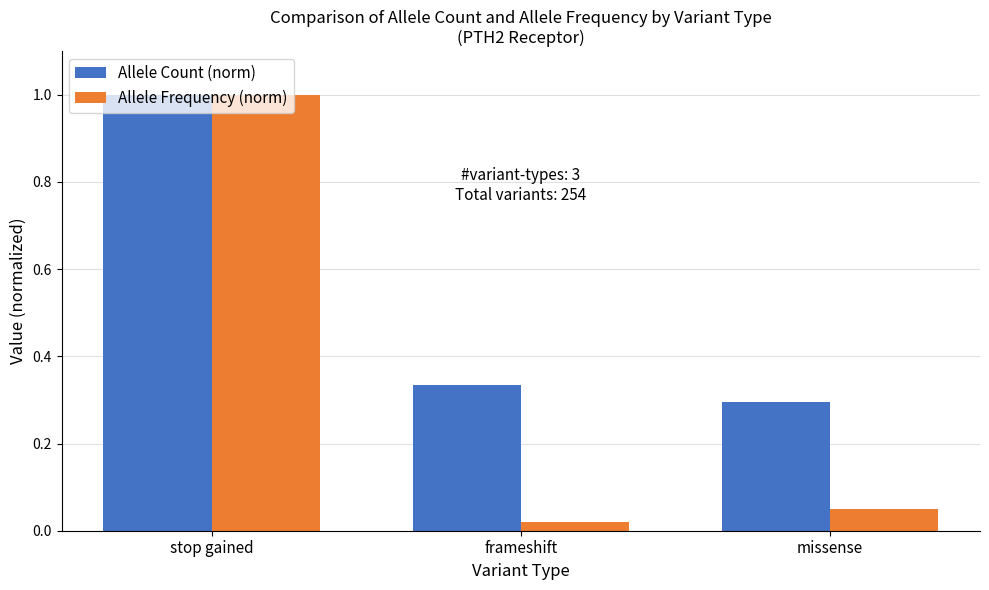

How many groups of bars are there?

3